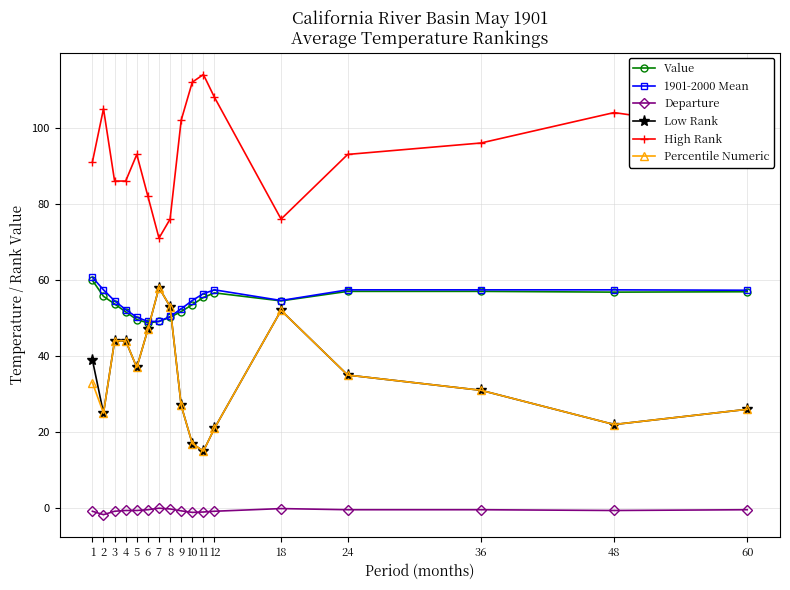

The value of Low Rank at 5 is 37.0. True or false?

True